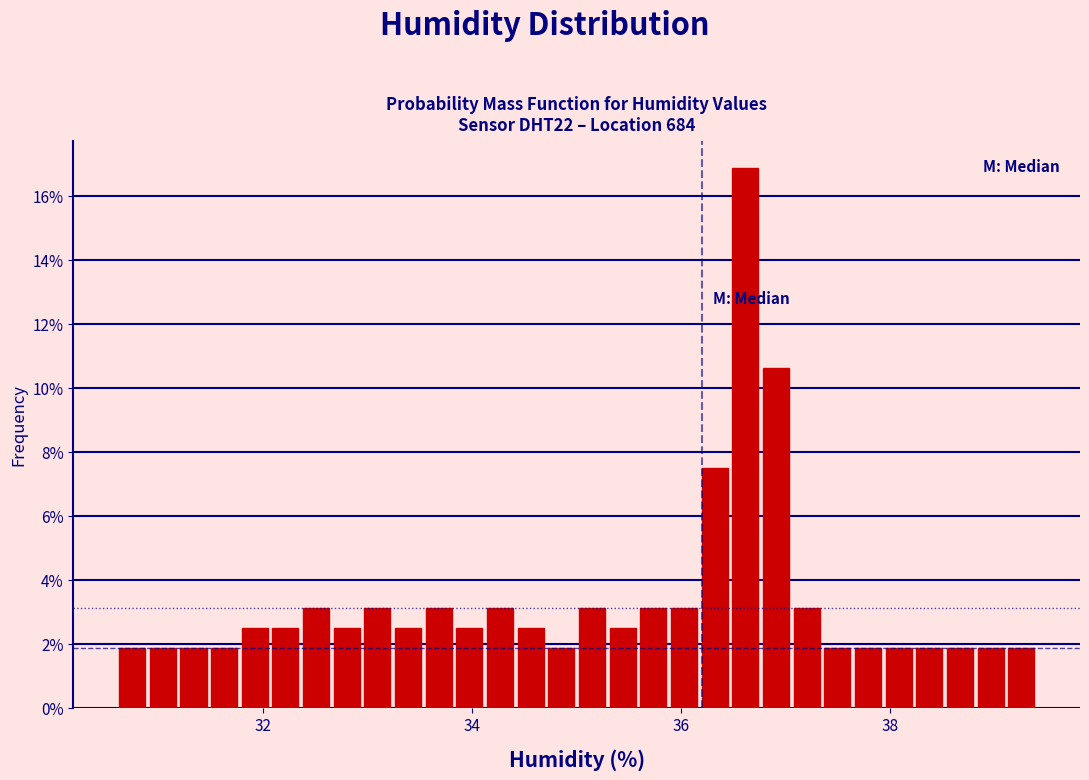

Around what value on the x-axis is the tallest bar? Give the approximate position of its centre, as read against the axis.

36.6